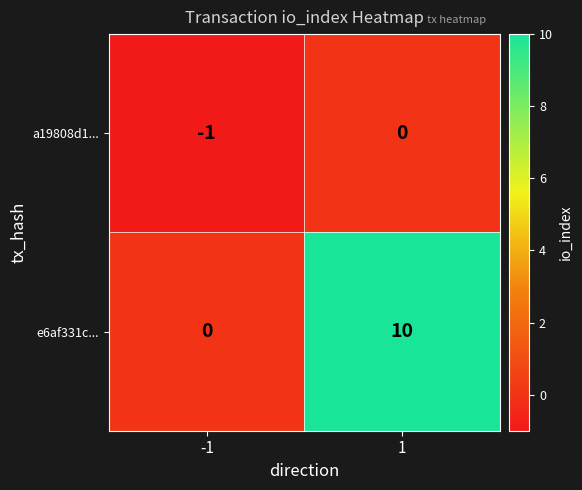

What is the difference between the e6af331c... values at 1 and -1?

10